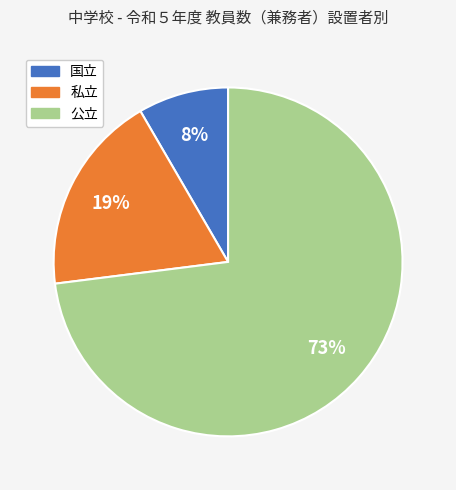

Which category accounts for the majority?

公立